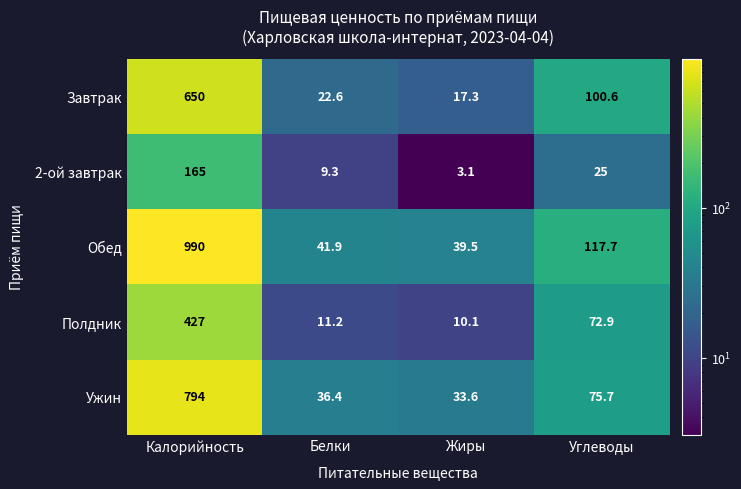

How many series are shown in this chart?

5